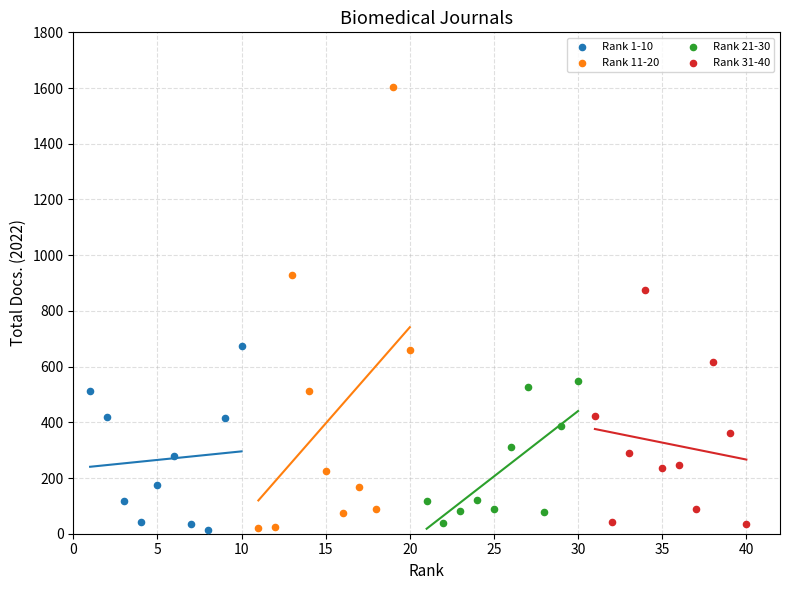

What are all the series names shown in the legend?

Rank 1-10, Rank 11-20, Rank 21-30, Rank 31-40